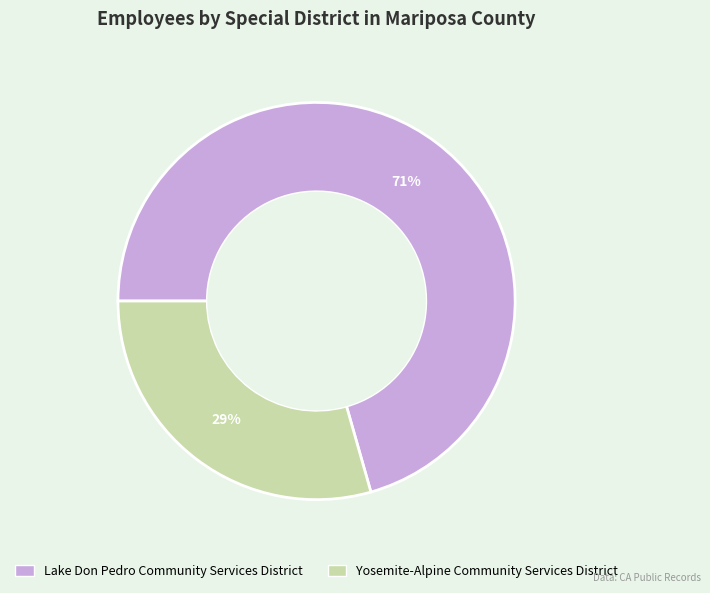

Is it true that Yosemite-Alpine Community Services District is 29% of the pie?

True